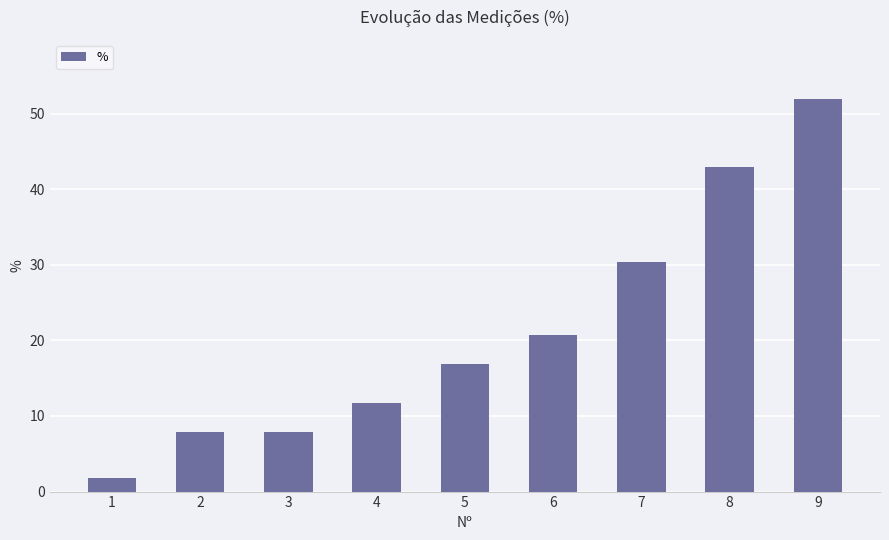

Which label corresponds to the smallest value in the chart?

1